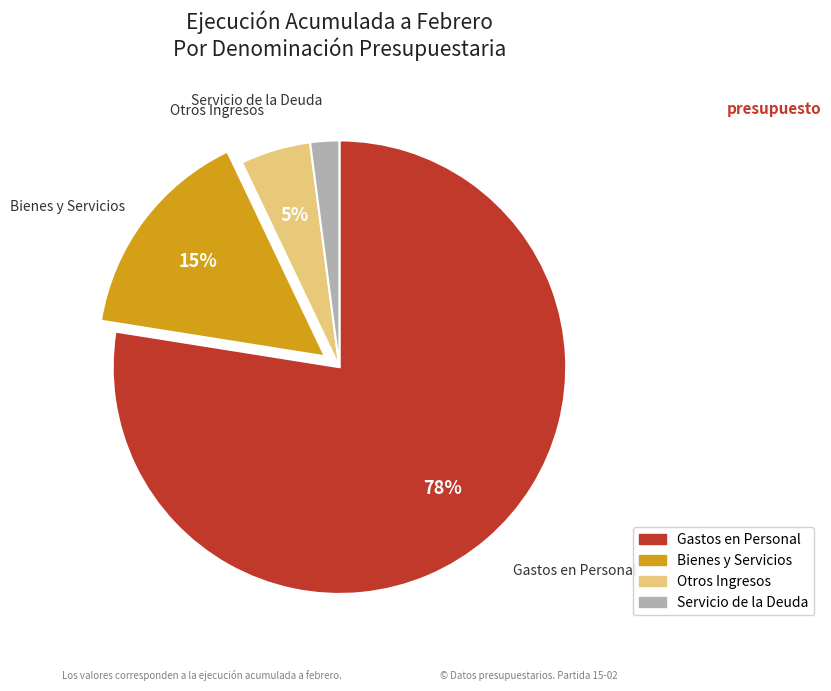

Is there a majority slice in this chart?

Yes